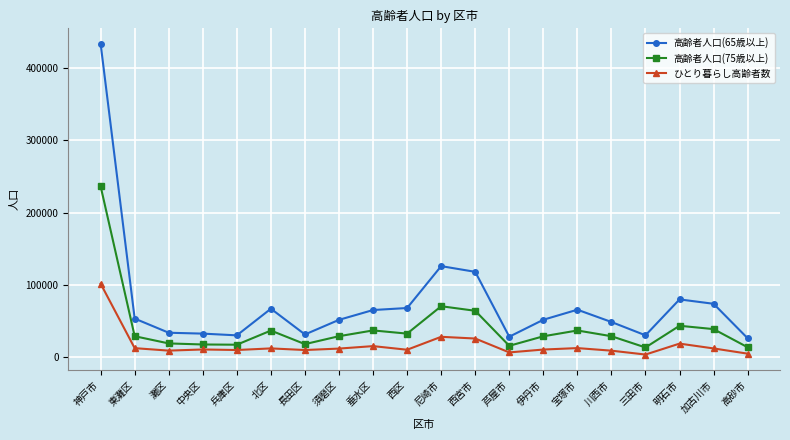

How many lines are shown in the chart?

3